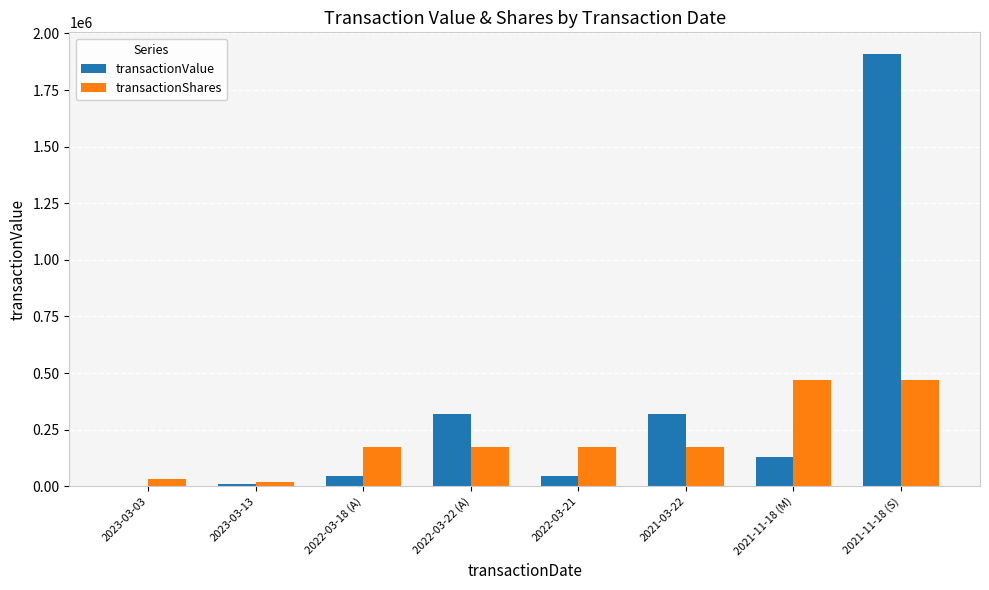

What is the maximum value shown in the chart?

1909324